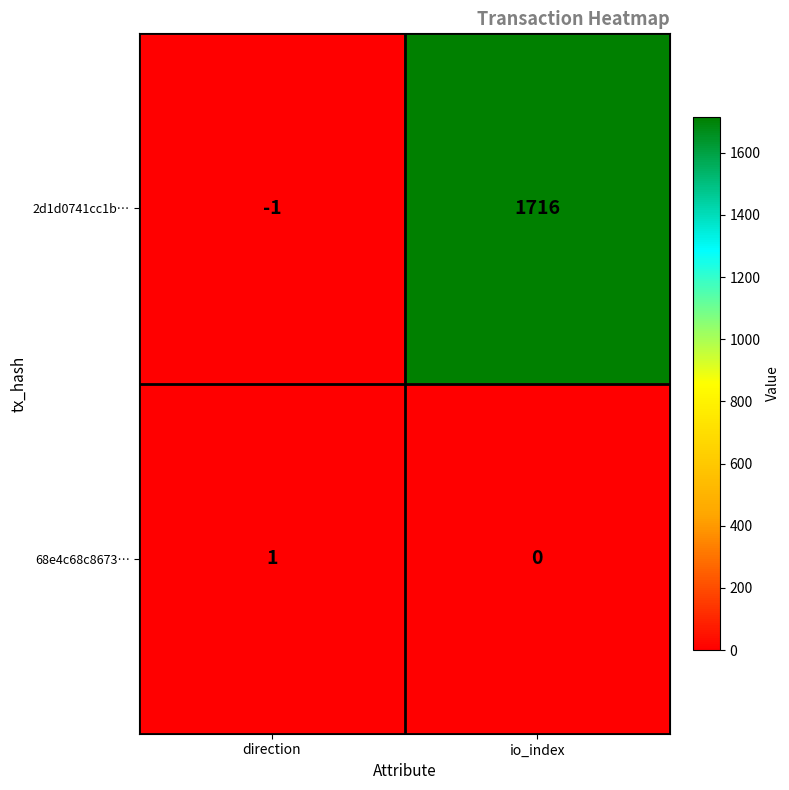

Rank the series at direction from lowest to highest value.

2d1d0741cc1b…, 68e4c68c8673…